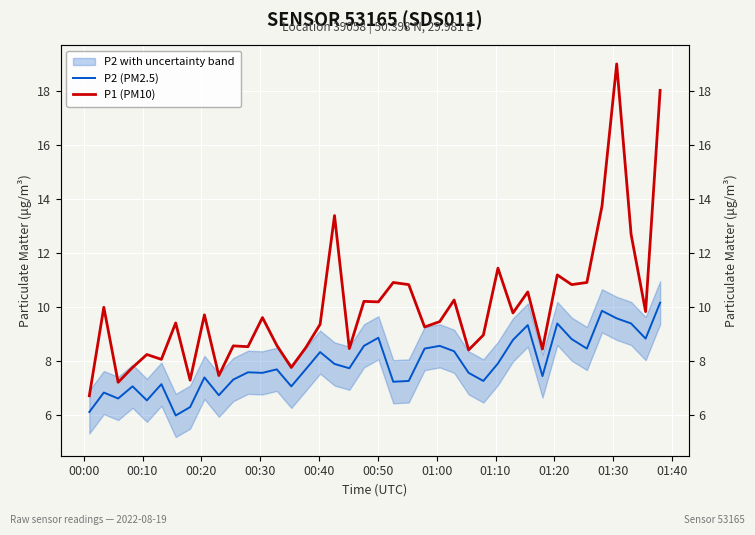

Does the chart display data point markers on the line(s)?

No